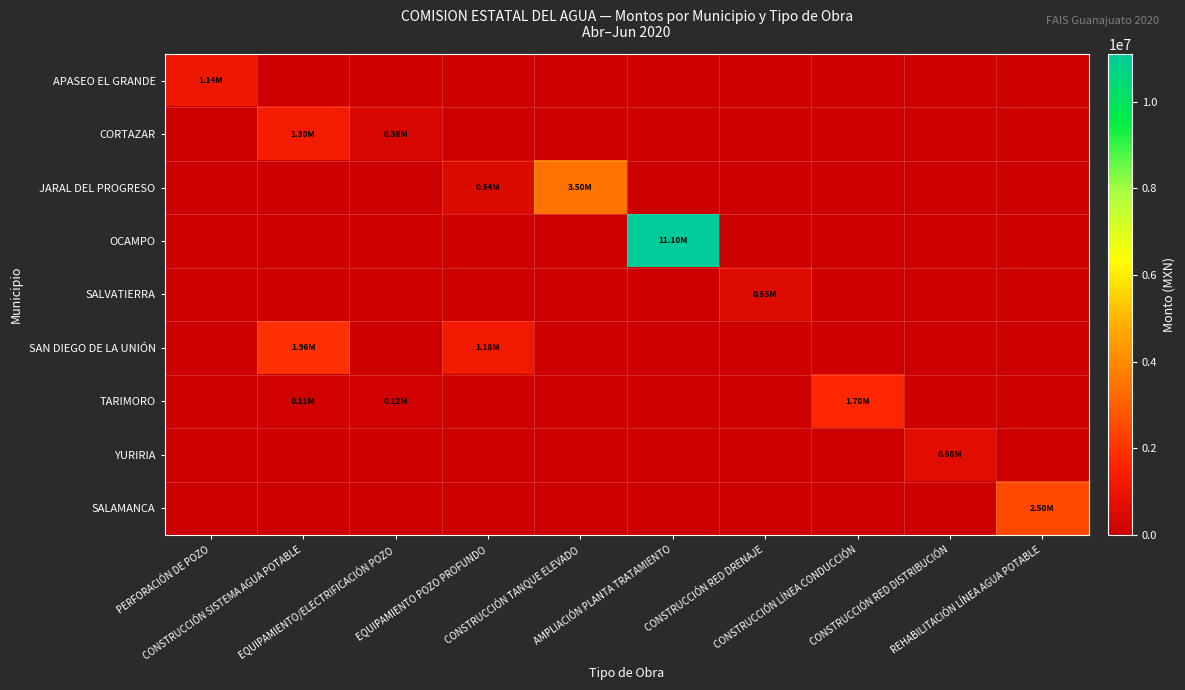

Rank the series at CONSTRUCCIÓN TANQUE ELEVADO from highest to lowest value.

JARAL DEL PROGRESO, APASEO EL GRANDE, CORTAZAR, OCAMPO, SALVATIERRA, SAN DIEGO DE LA UNIÓN, TARIMORO, YURIRIA, SALAMANCA